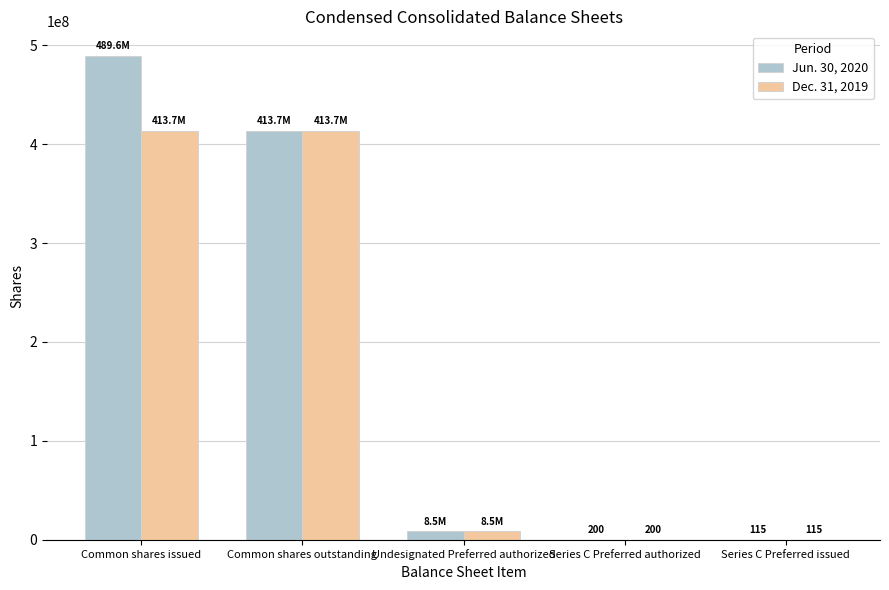

Is it true that Jun. 30, 2020 equals 644884478 at Common shares issued?

False